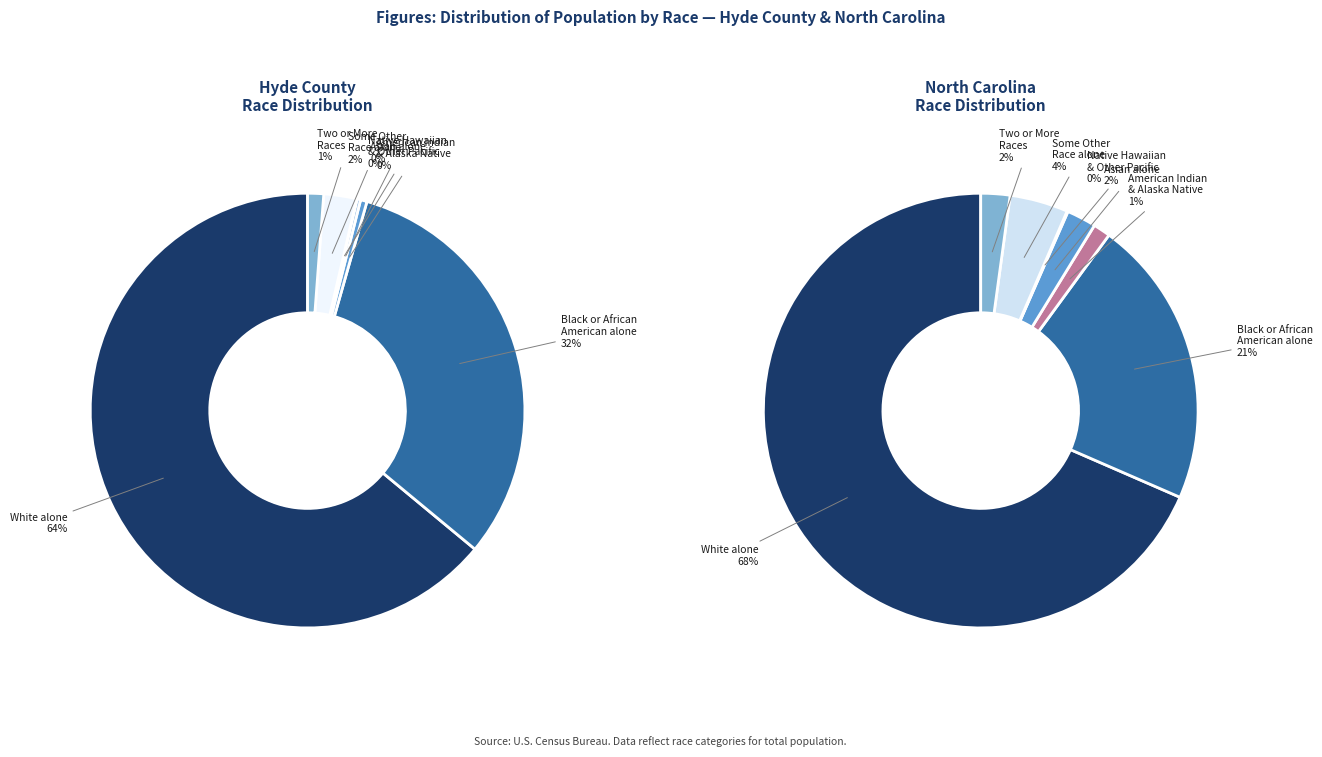

To the nearest percent, what portion does Two or More Races represent?

2%